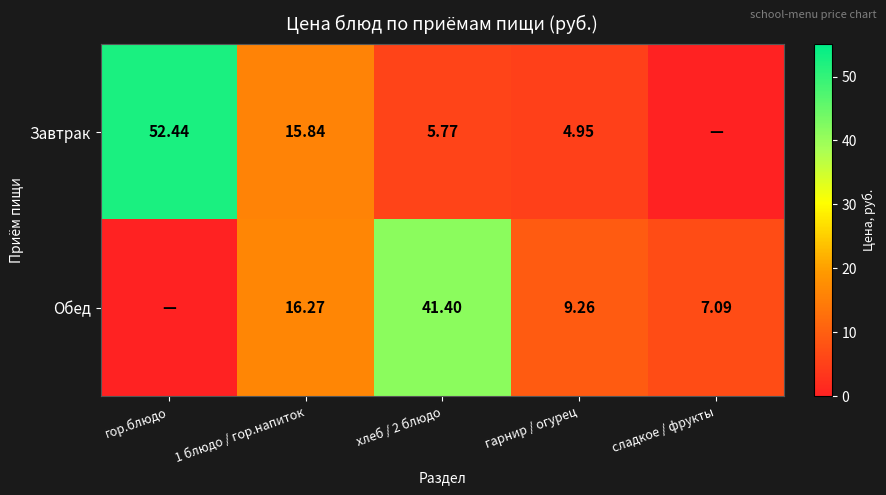

Rank the series at гарнир / огурец from highest to lowest value.

Обед, Завтрак